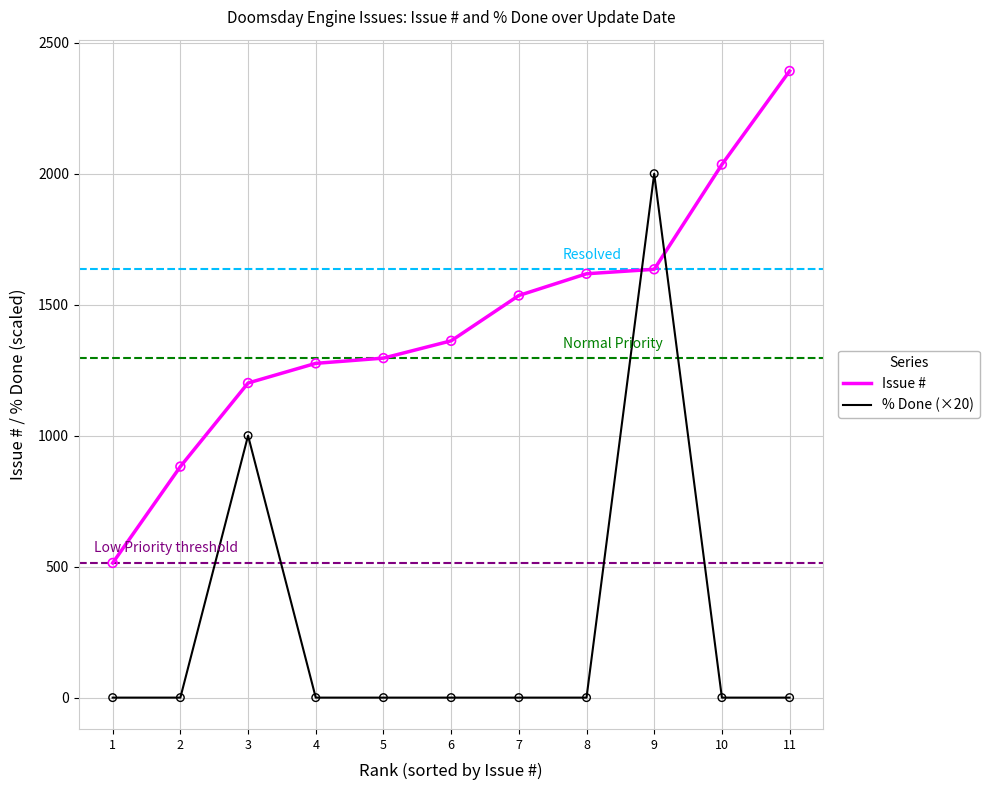

At how many categories does at least one series exceed 2164?

1